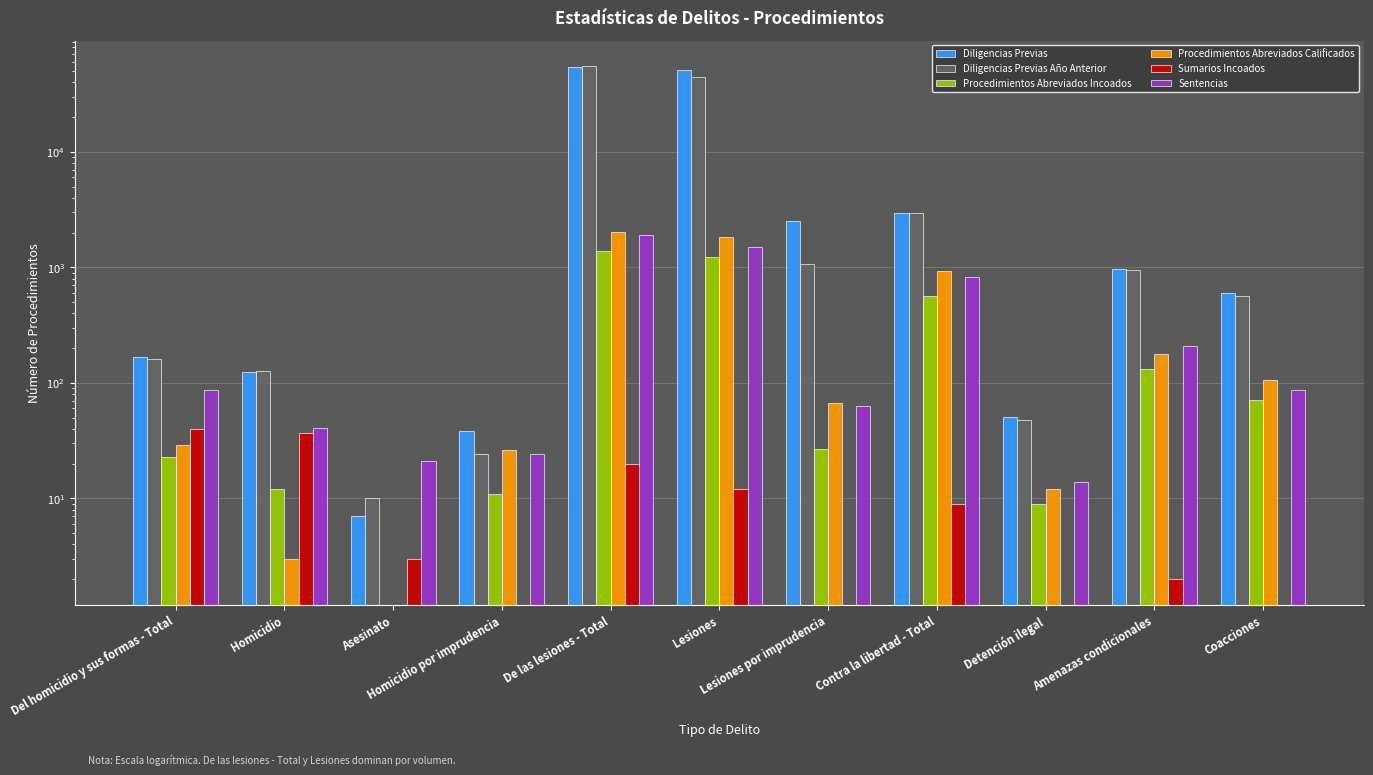

How many data points in Sentencias are above 86?

4